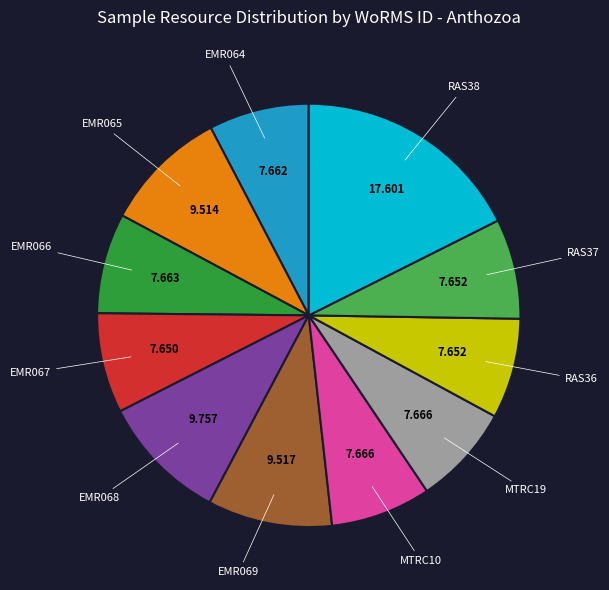

Combined, do EMR068 and MTRC10 account for over 50%?

No